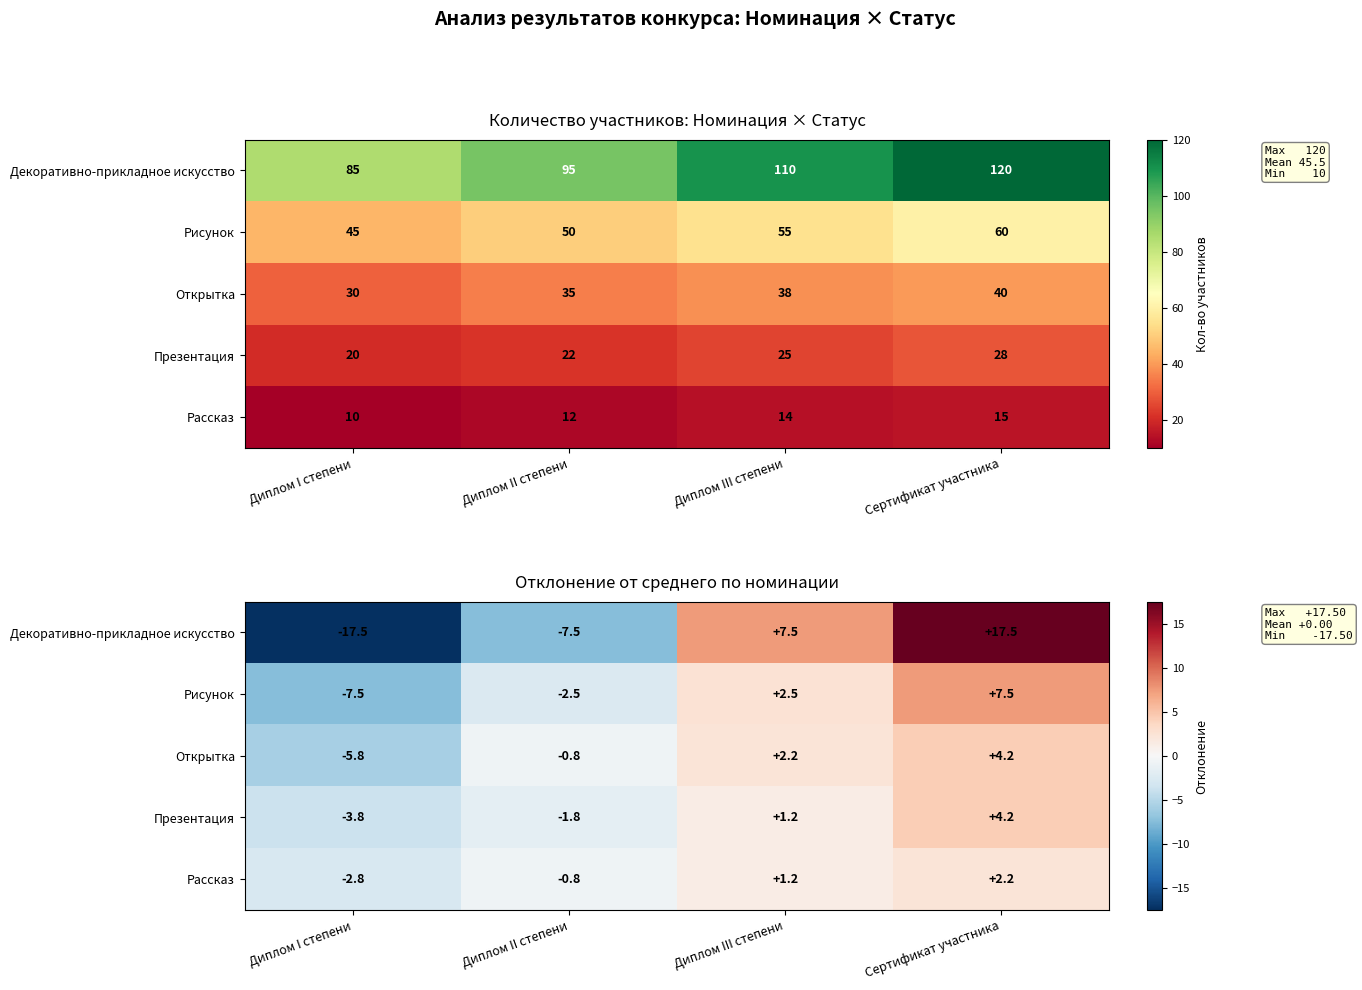

Rank the series by their maximum value, from lowest to highest.

Рассказ, Открытка, Презентация, Рисунок, Декоративно-прикладное искусство